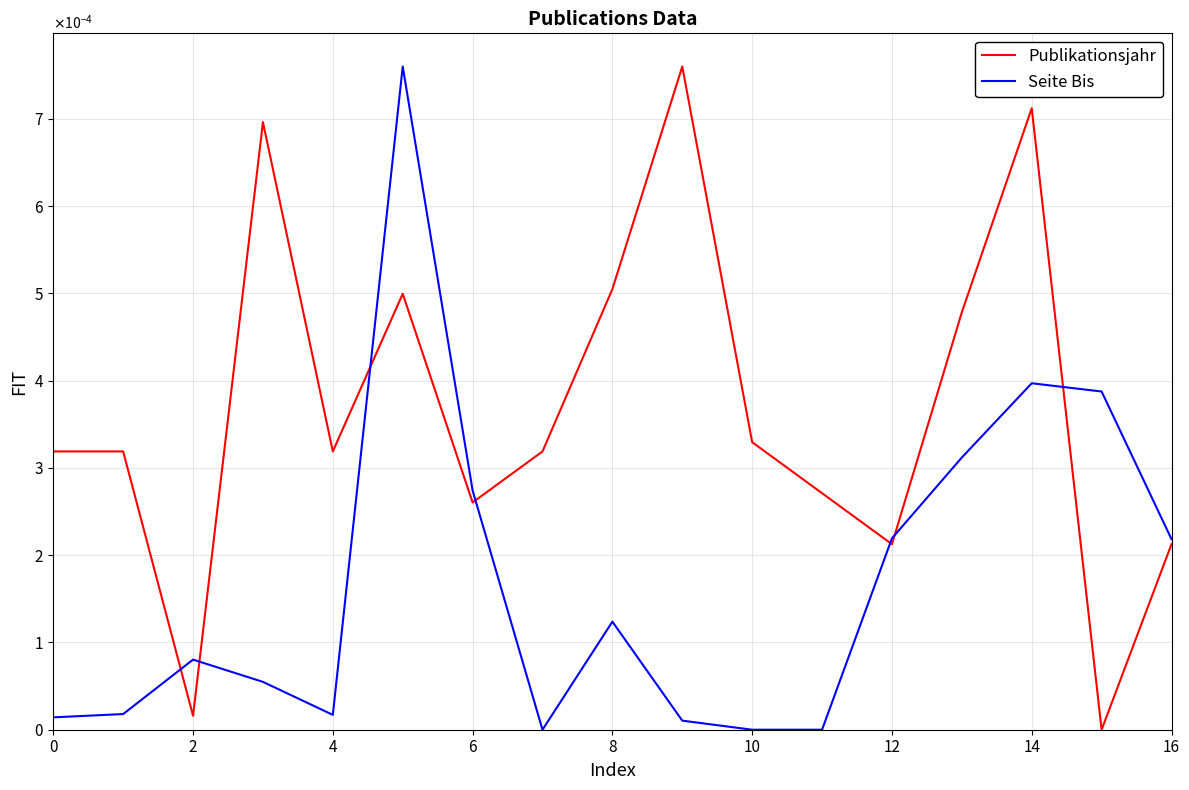

Which series has the largest range (max minus min)?

Publikationsjahr